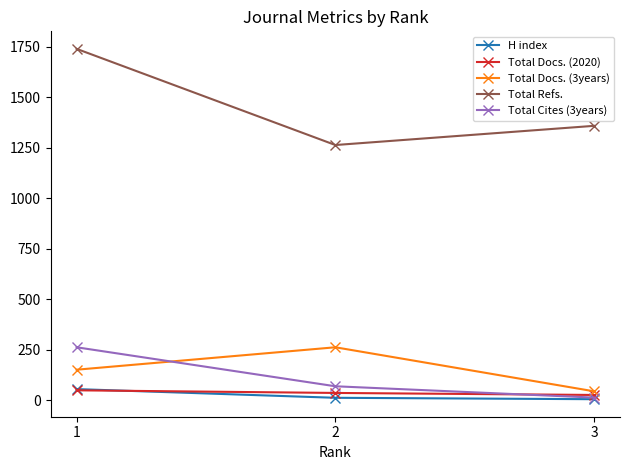

Where does the Total Cites (3years) series first go above 70?

1